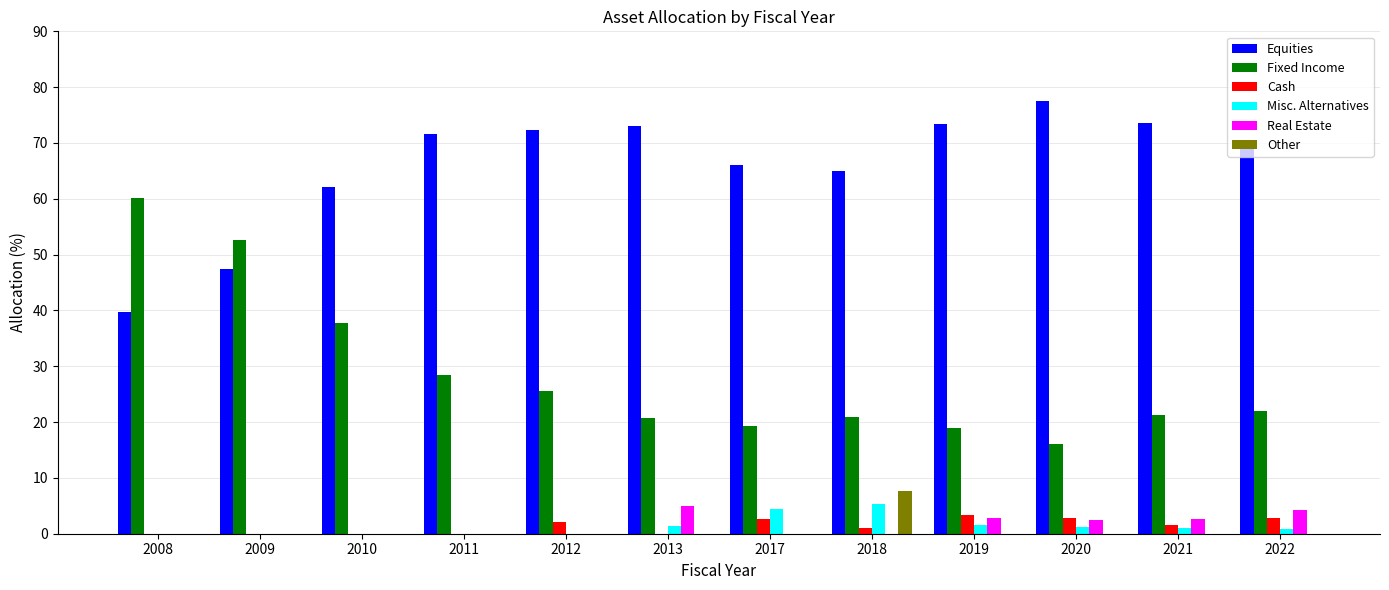

Where does the Misc. Alternatives series first go above 1?

2013